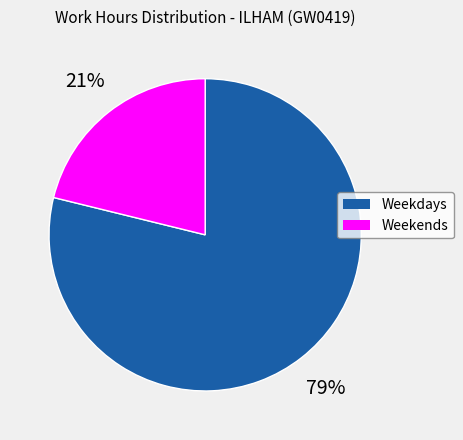

Is there any slice that represents more than half of the pie?

Yes